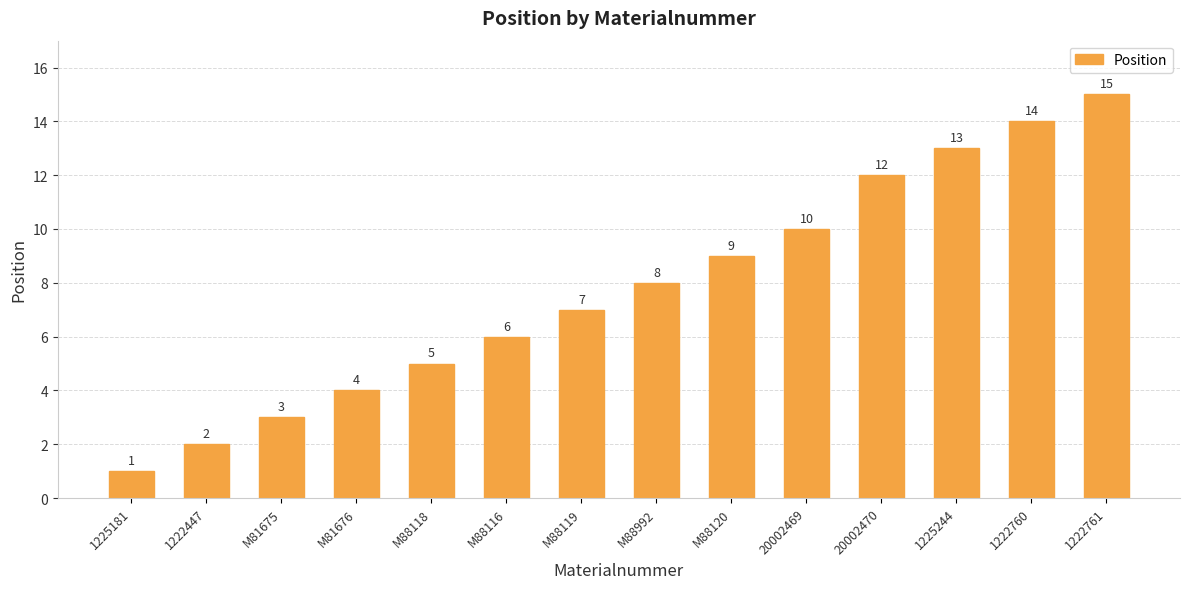

How many bars are there in total?

14